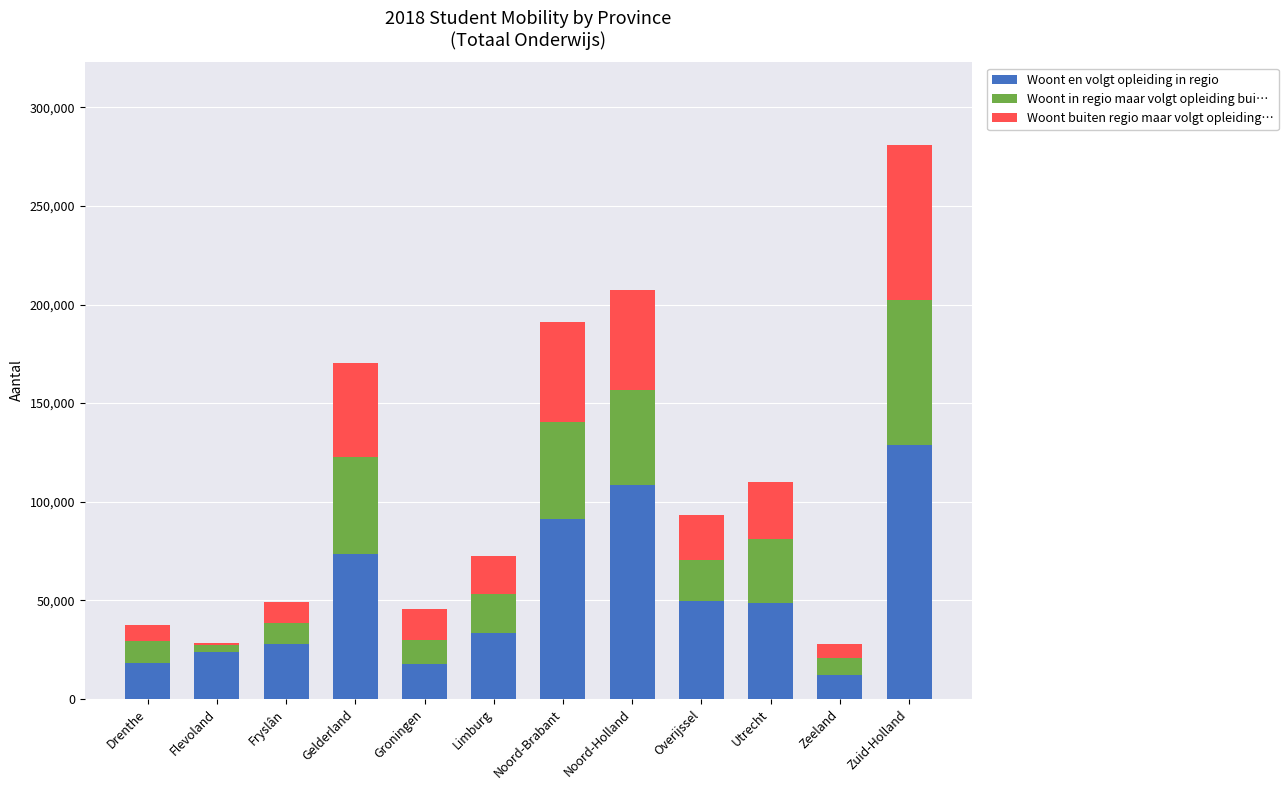

What is the total value across all series at Groningen?

45529